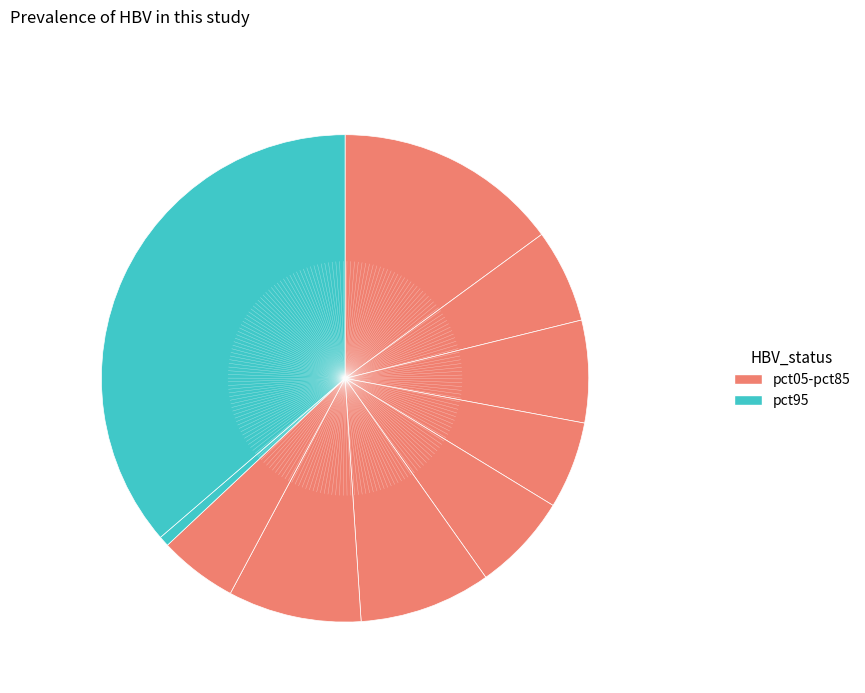

To the nearest percent, what is the average slice percentage?

10%